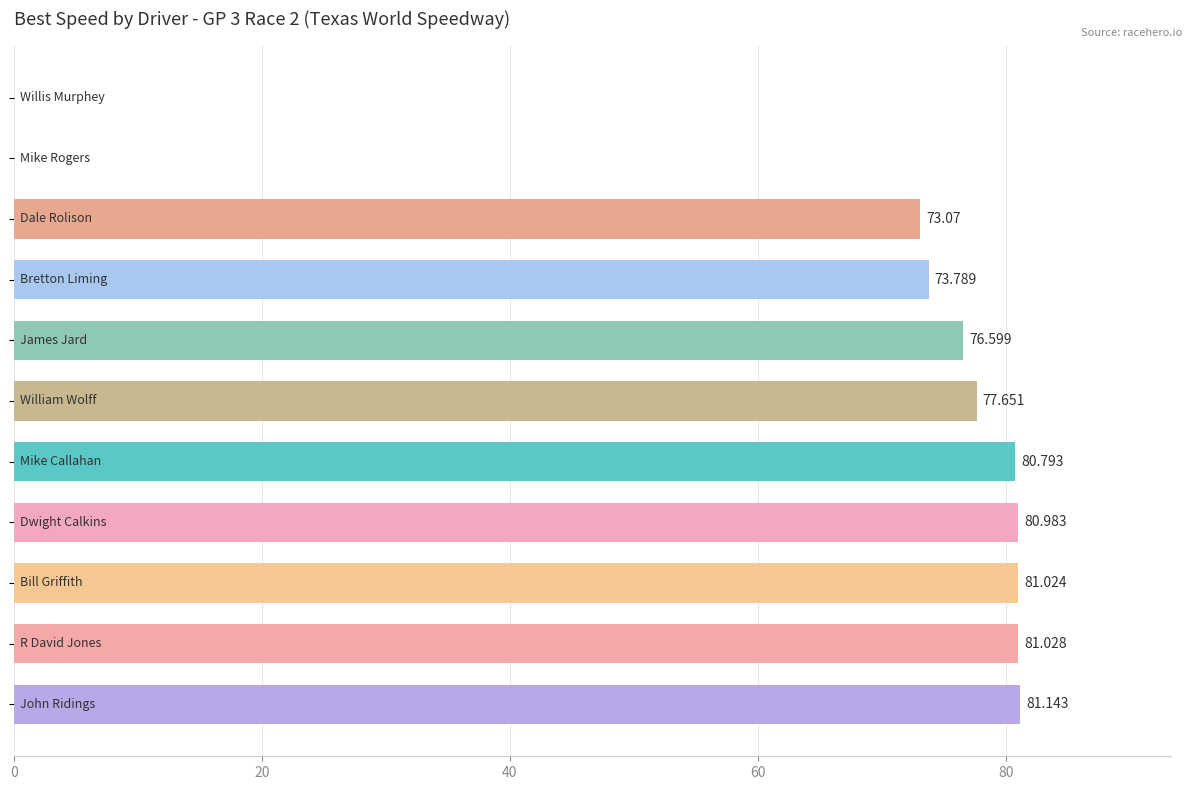

Count the number of data series in this chart.

1